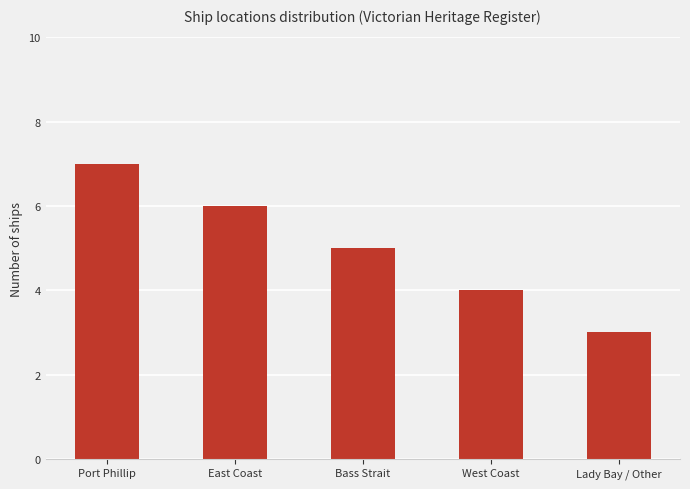

What is the approximate value at West Coast?

4